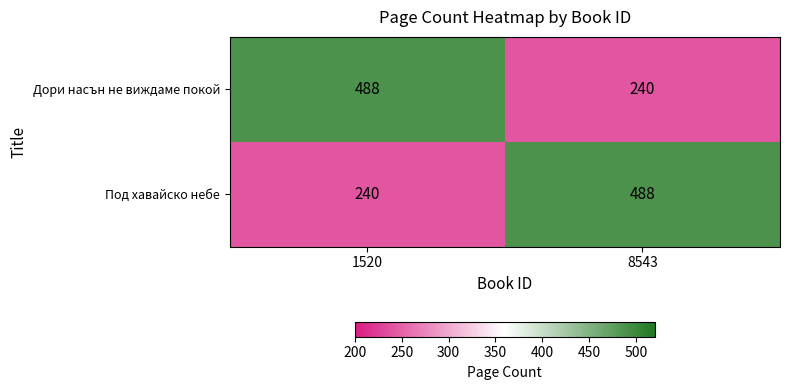

Is it true that Дори насън не виждаме покой equals 403 at 8543?

False